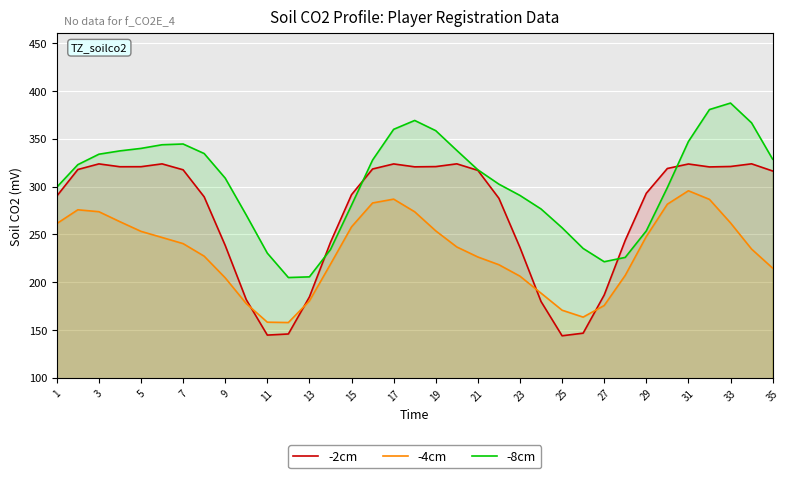

What is the minimum value for -4cm?

157.8